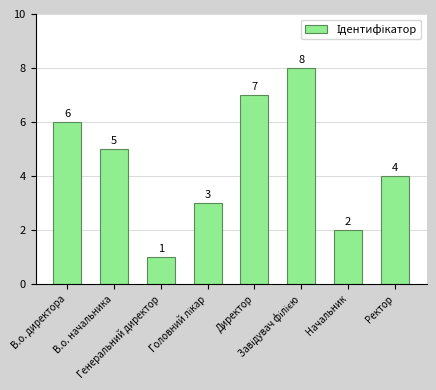

What is the difference between the second highest and minimum values?

6